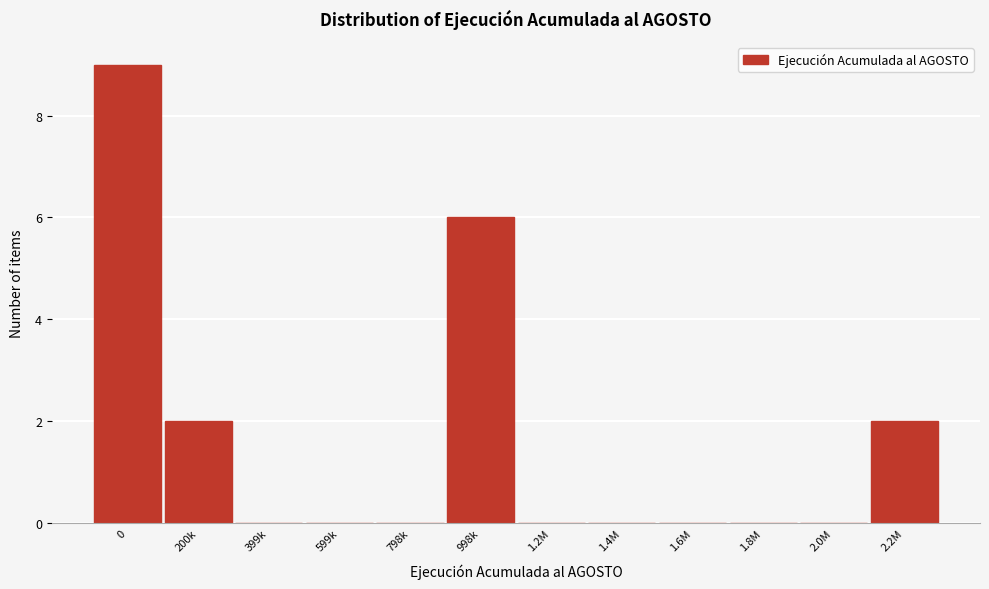

Reading left to right, transcribe all the data shown in this chart.

0=9	200k=2	399k=0	599k=0	798k=0	998k=6	1.2M=0	1.4M=0	1.6M=0	1.8M=0	2.0M=0	2.2M=2